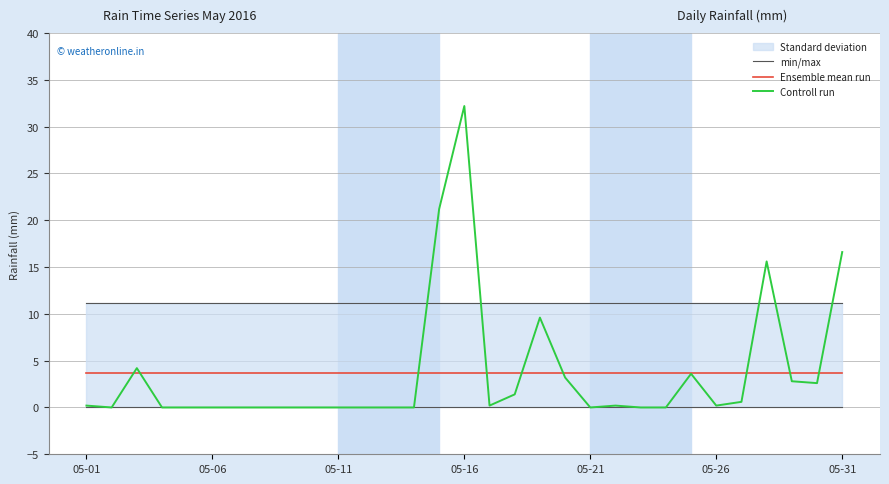

At 05-31, list the series in order from smallest to largest.

Ensemble mean run, min/max, Controll run